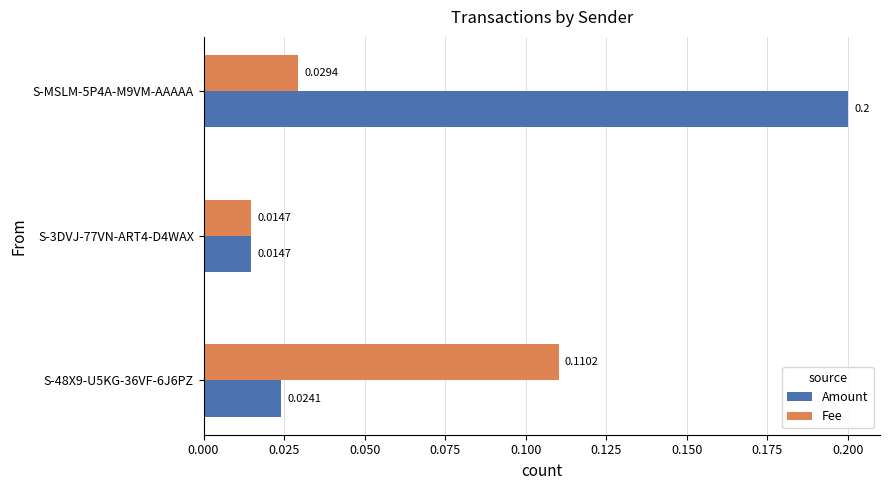

Rank the categories by Amount value from highest to lowest.

S-MSLM-5P4A-M9VM-AAAAA, S-48X9-U5KG-36VF-6J6PZ, S-3DVJ-77VN-ART4-D4WAX